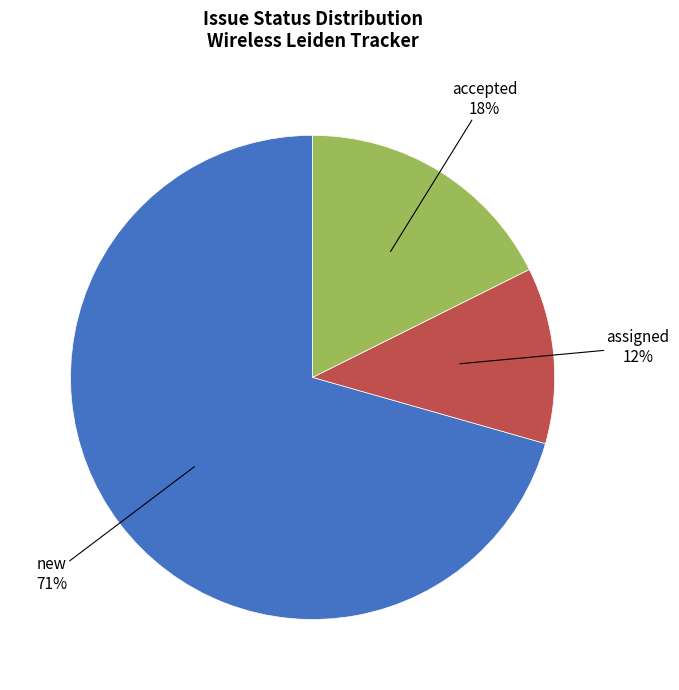

Is there any slice that represents more than half of the pie?

Yes